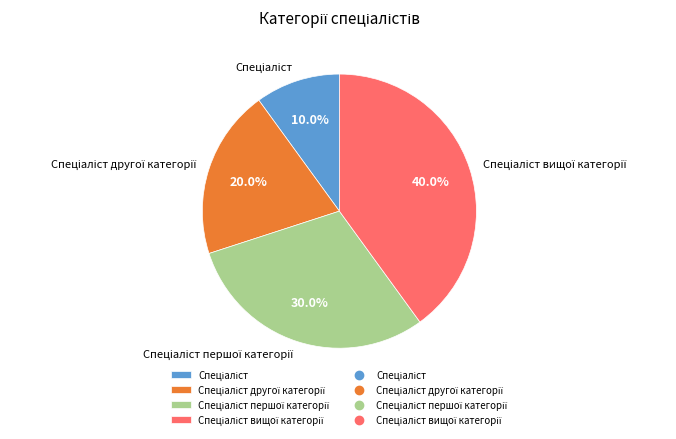

Does any single category account for the majority?

No